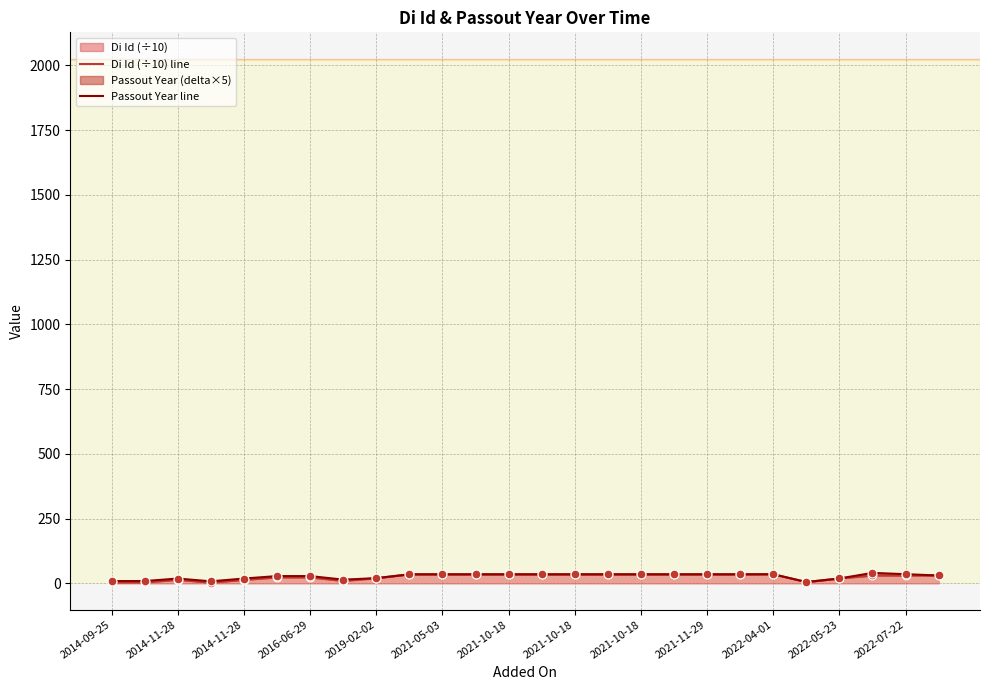

Which series has the widest spread of Y values?

Passout Year line